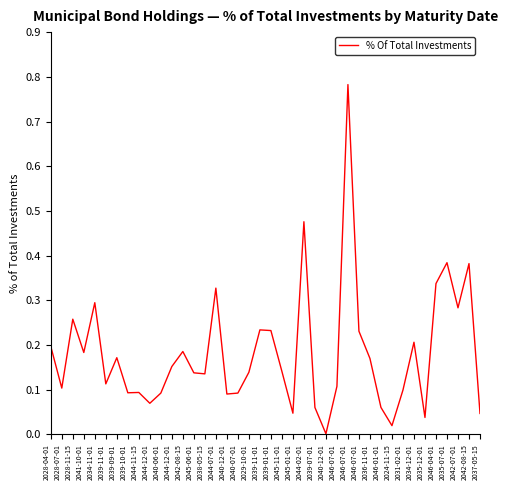

What is the change in value from 2029-10-01 to 2044-02-01?

+0.3